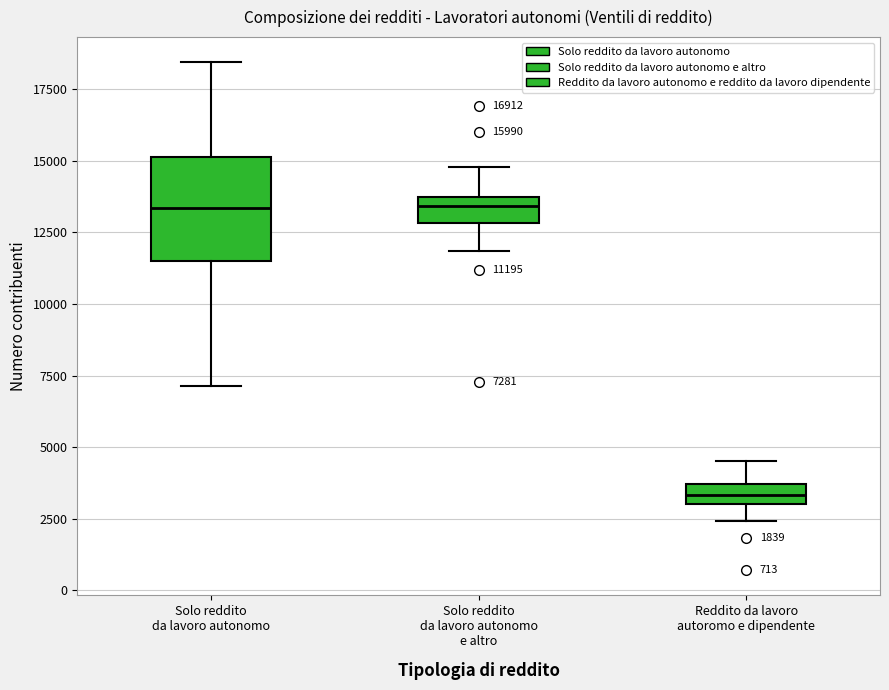

Which box has the lowest median line?

Reddito da lavoro autoromo e dipendente